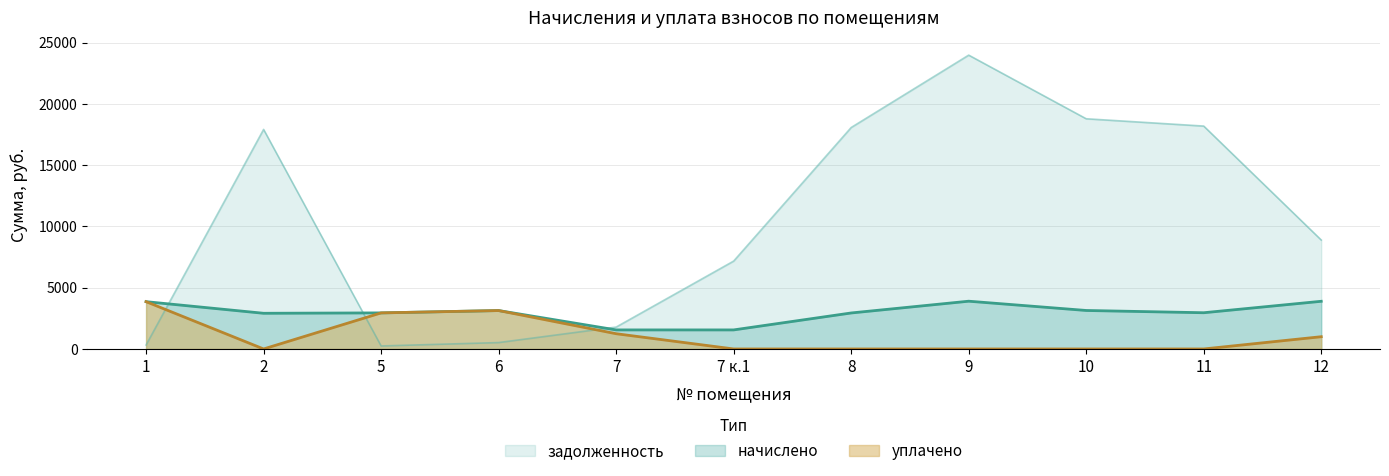

Count the number of categories in the chart.

11